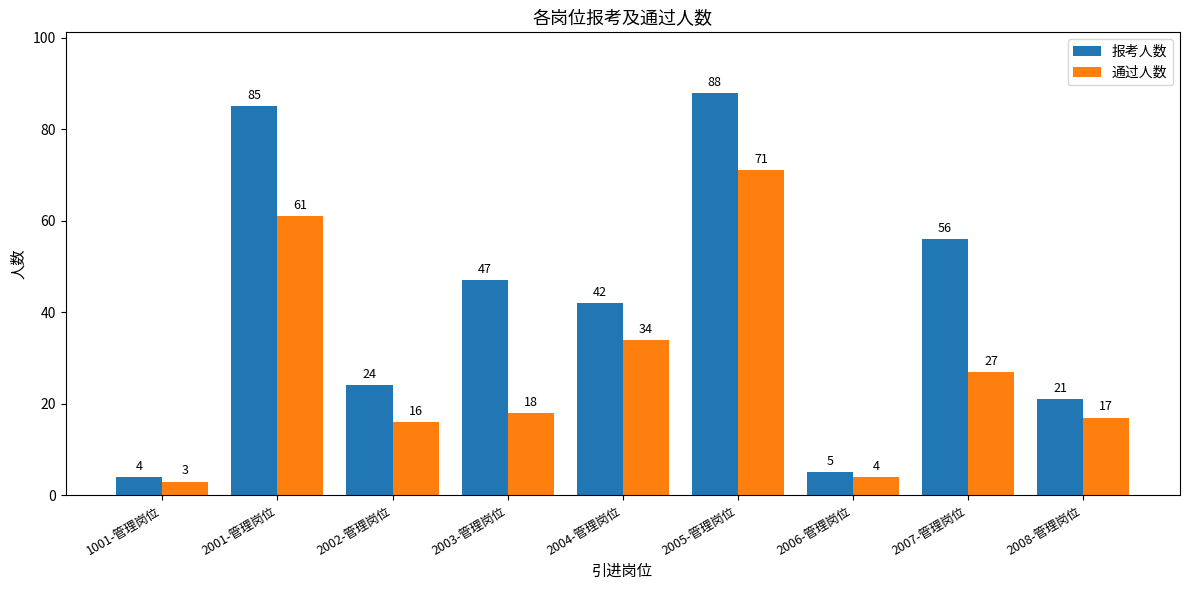

Reading left to right, extract all data points from this chart.

报考人数: 4	85	24	47	42	88	5	56	21
通过人数: 3	61	16	18	34	71	4	27	17